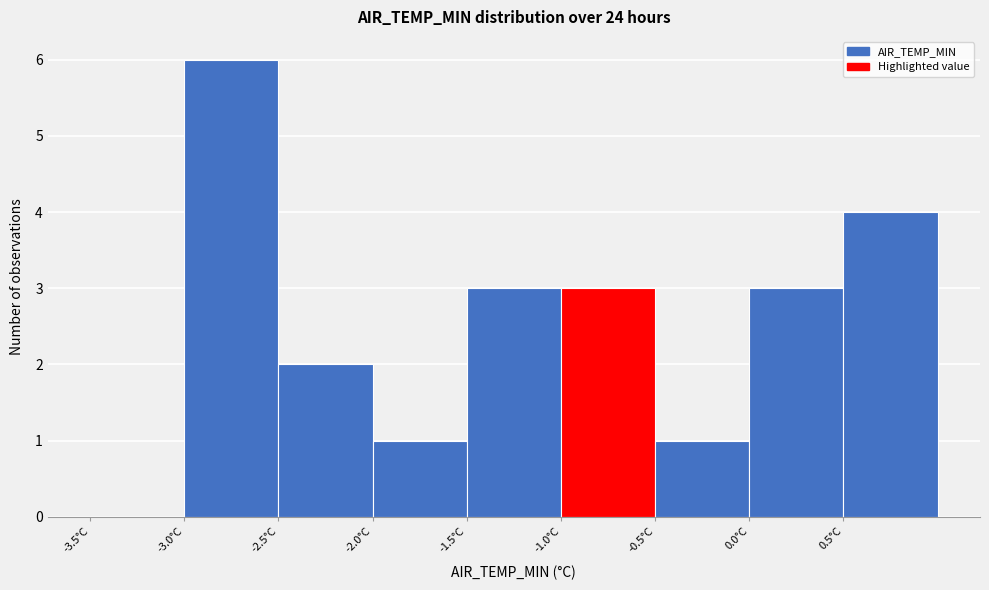

Reading left to right, list every bar in this chart as the range it spans on the x-axis followed by its height. The values are not printed on the chart, so give them approximately, as read against the axis.

-3.5 to -3.0: 0
-3.0 to -2.5: 6
-2.5 to -2.0: 2
-2.0 to -1.5: 1
-1.5 to -1.0: 3
-1.0 to -0.5: 3
-0.5 to 0.0: 1
0.0 to 0.5: 3
0.5 to 1.0: 4